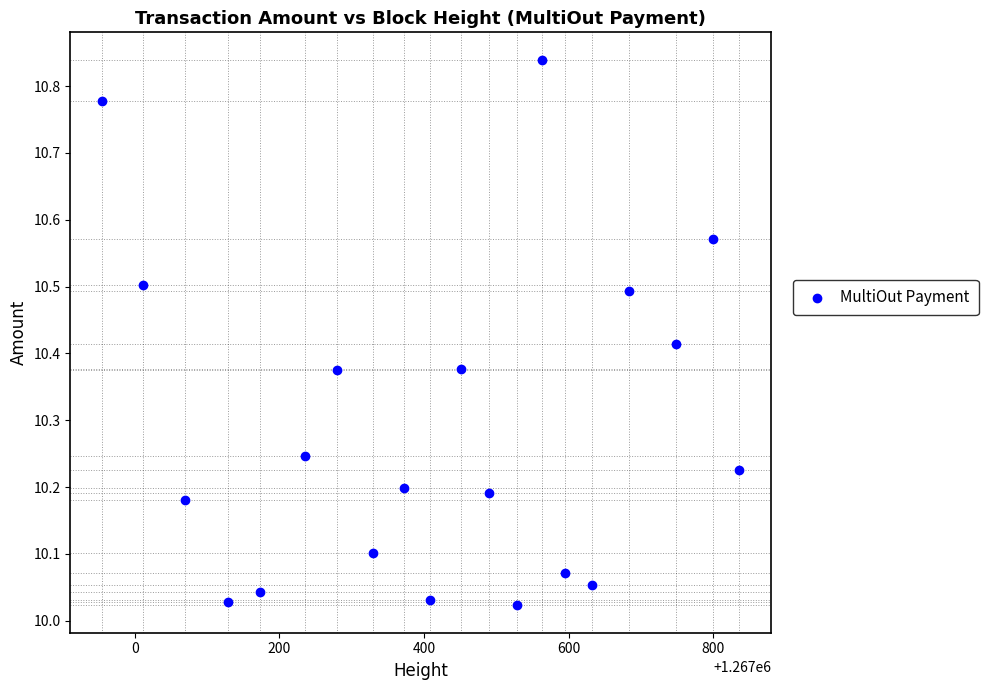

What is the range of Y values (max minus min)?

0.8